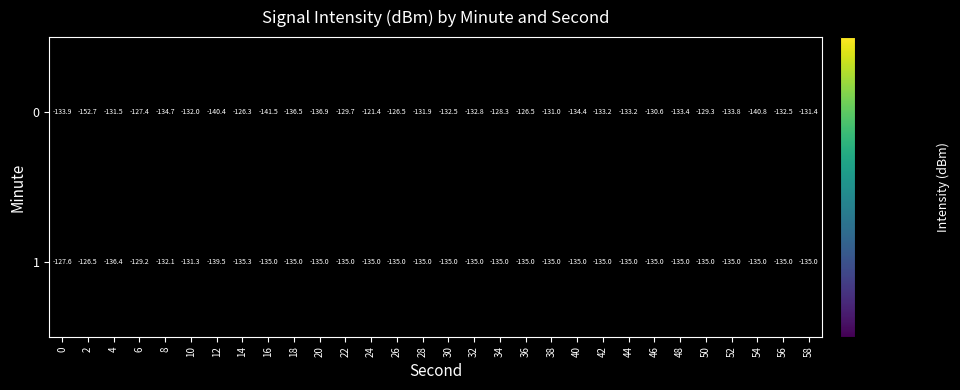

Is the value of 0 at 46 greater than the value of 1 at 56?

Yes